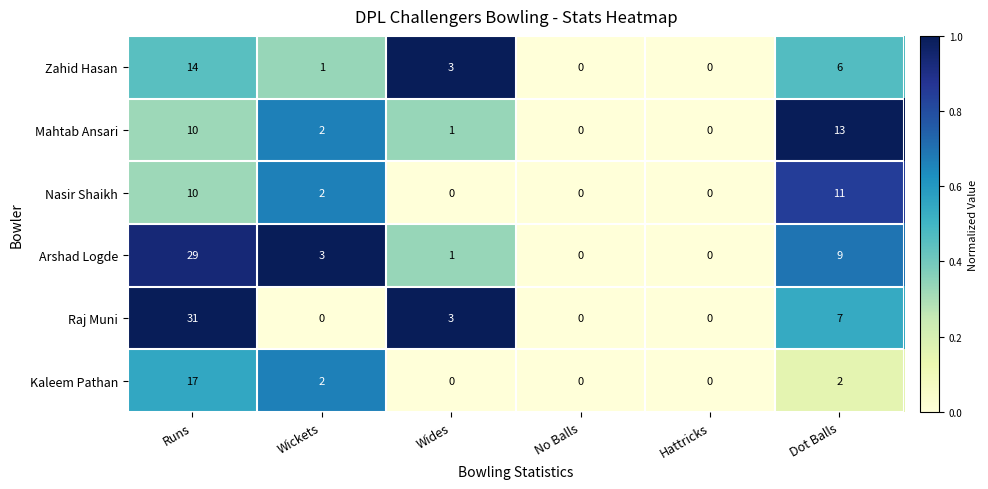

What is the average value of the Kaleem Pathan series?

4